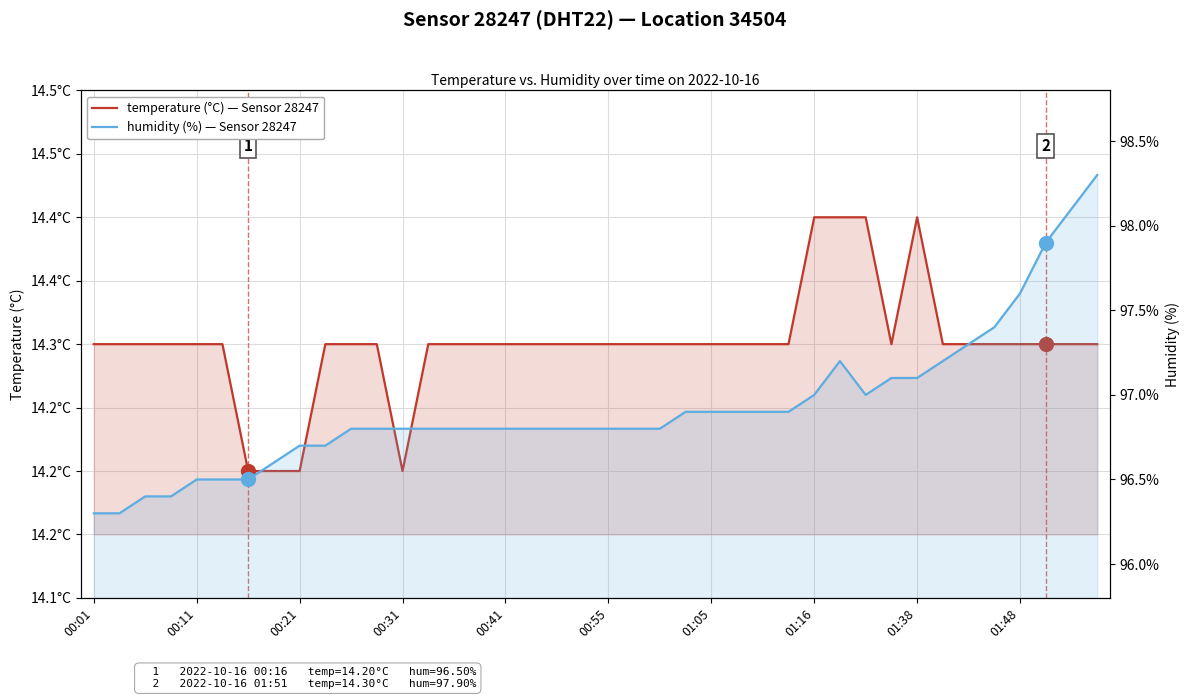

Is it true that temperature equals 14.3 at 27?

True